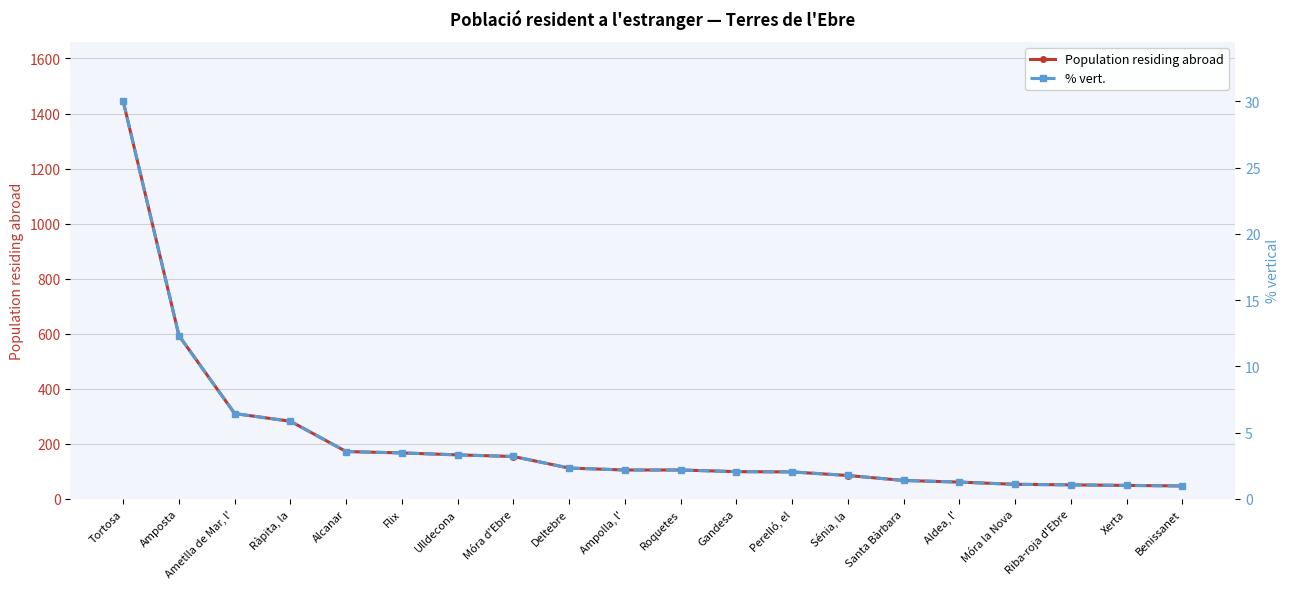

What is the label of the 19th point from the left?

Xerta